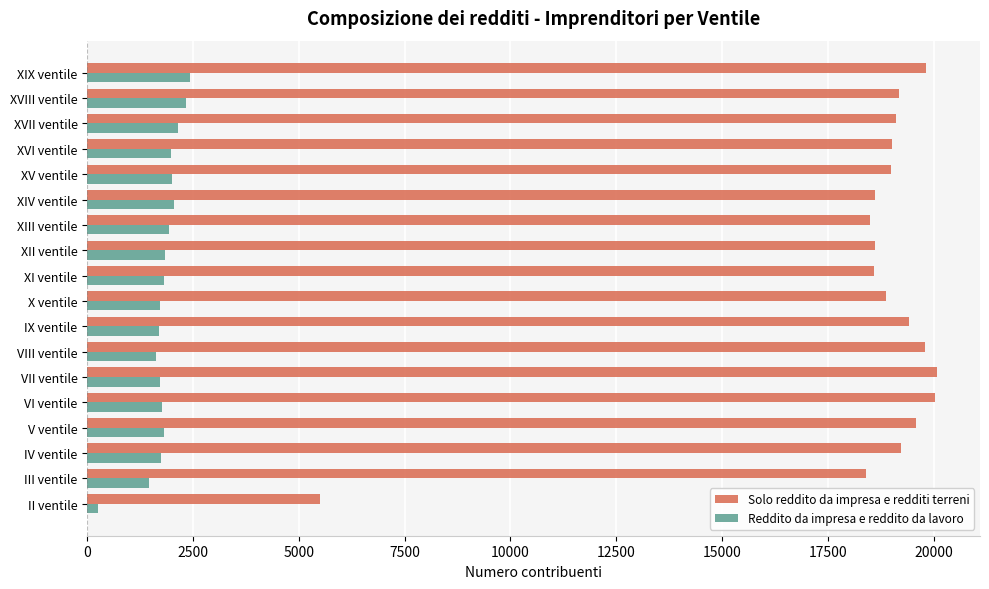

What is the difference between the second highest and minimum values in the Reddito da impresa e reddito da lavoro series?

2079